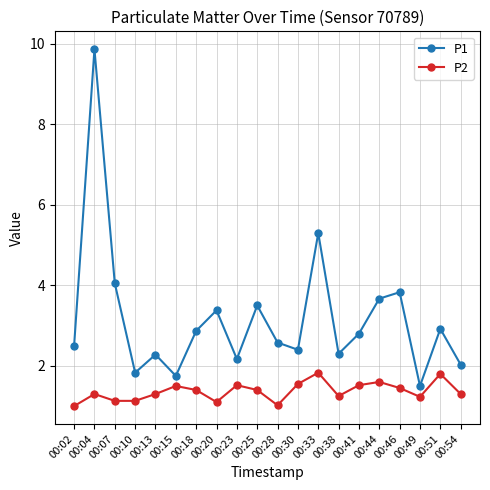

Does the chart display data point markers on the line(s)?

Yes